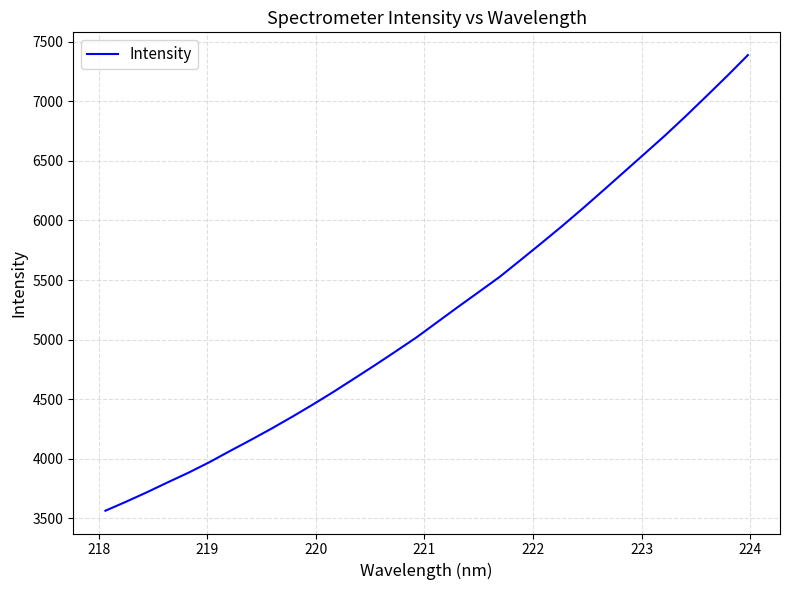

What is the maximum value shown in the chart?

7386.5